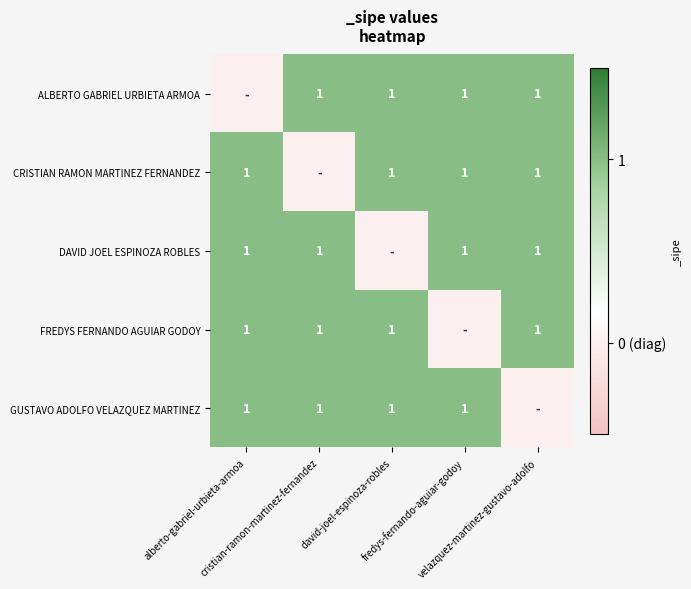

What is the total value across all series at david-joel-espinoza-robles?

4